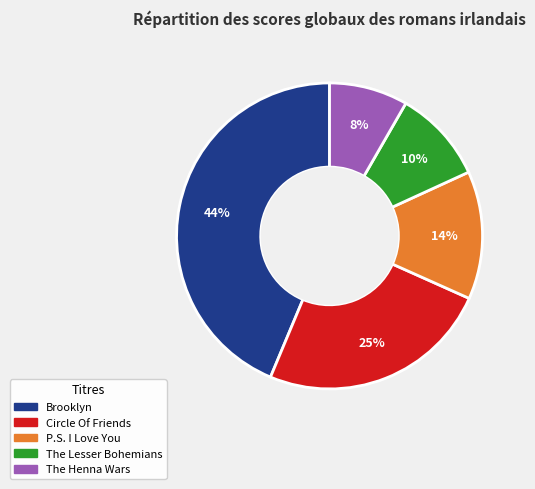

Is there any slice that represents more than half of the pie?

No